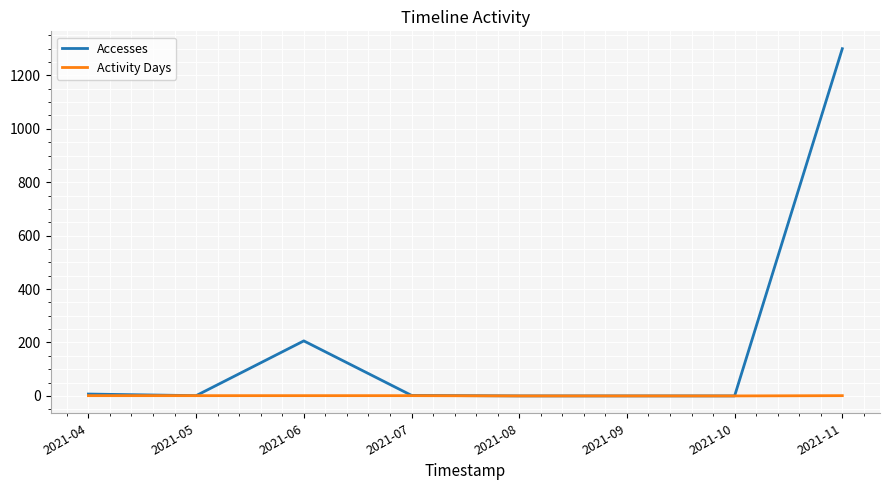

What is the spread (max minus min) of values at 2021-06?

205